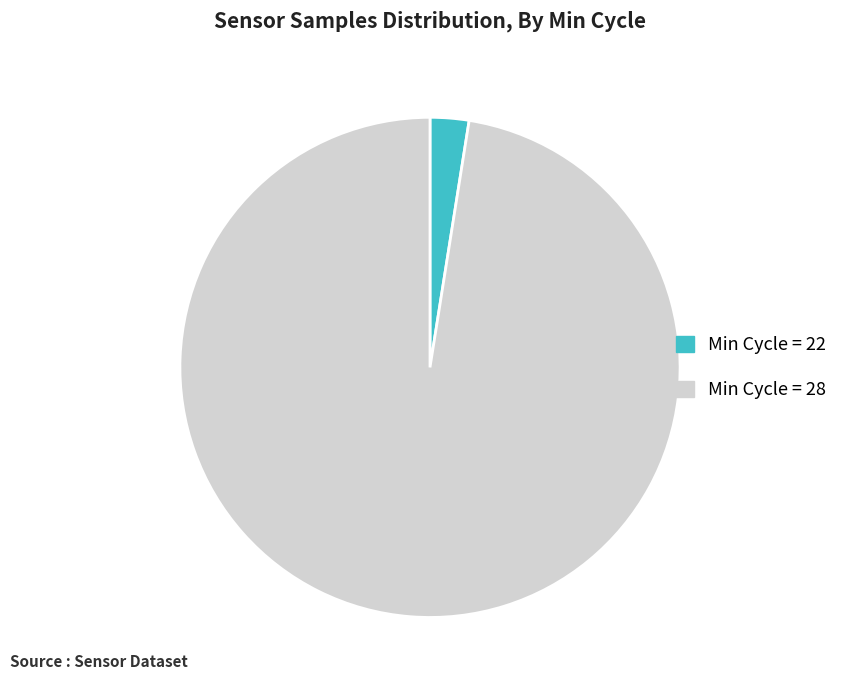

Approximately how many times larger is the value at Min Cycle = 28 compared to Min Cycle = 22?

38.9